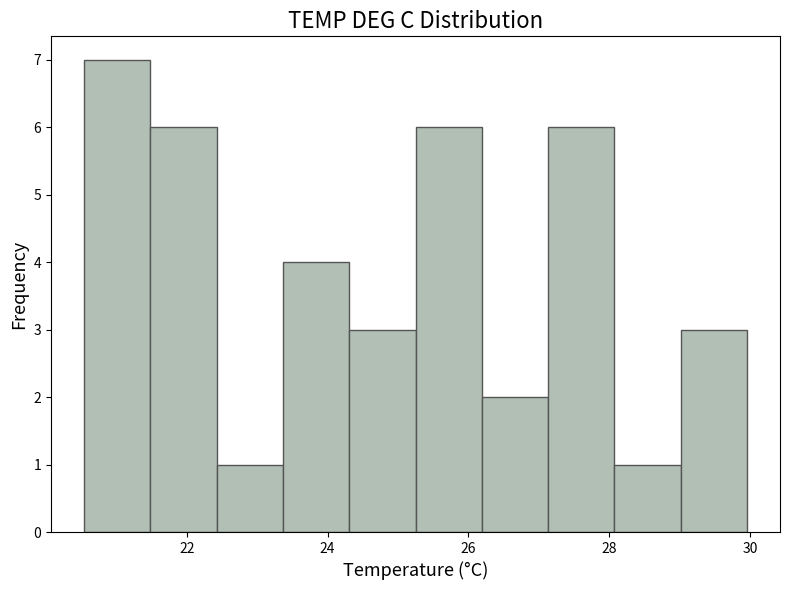

Reading left to right, list every bar in this chart as the range it spans on the x-axis followed by its height. Neither the bar edges nor the heights are printed on the chart, so give them approximately, as read against the axes.

20.6 to 21.4: 7
21.4 to 22.4: 6
22.4 to 23.4: 1
23.4 to 24.4: 4
24.4 to 25.2: 3
25.2 to 26.2: 6
26.2 to 27.2: 2
27.2 to 28.0: 6
28.0 to 29.0: 1
29.0 to 30.0: 3